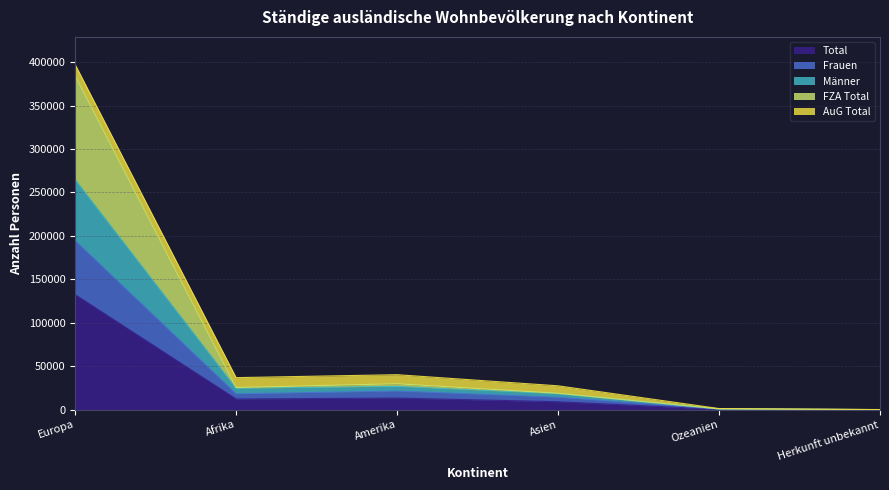

Does the chart have visible grid lines?

Yes